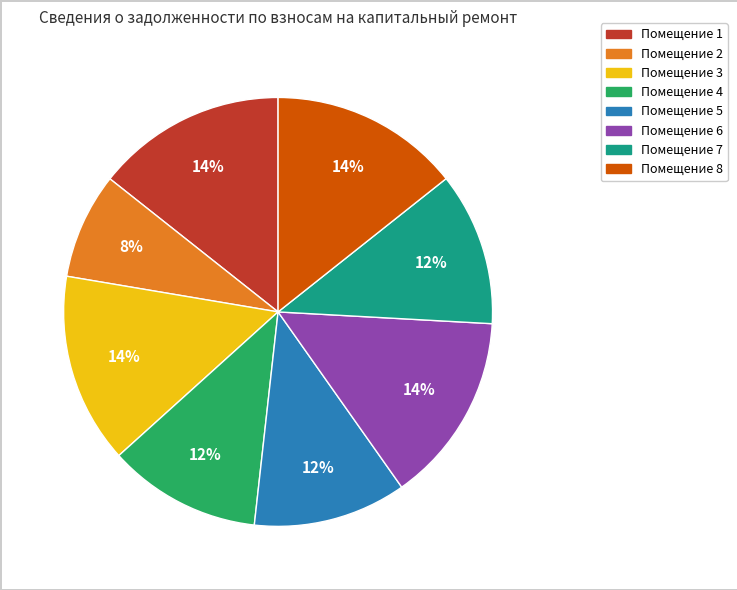

To the nearest percent, what is the average slice percentage?

12%